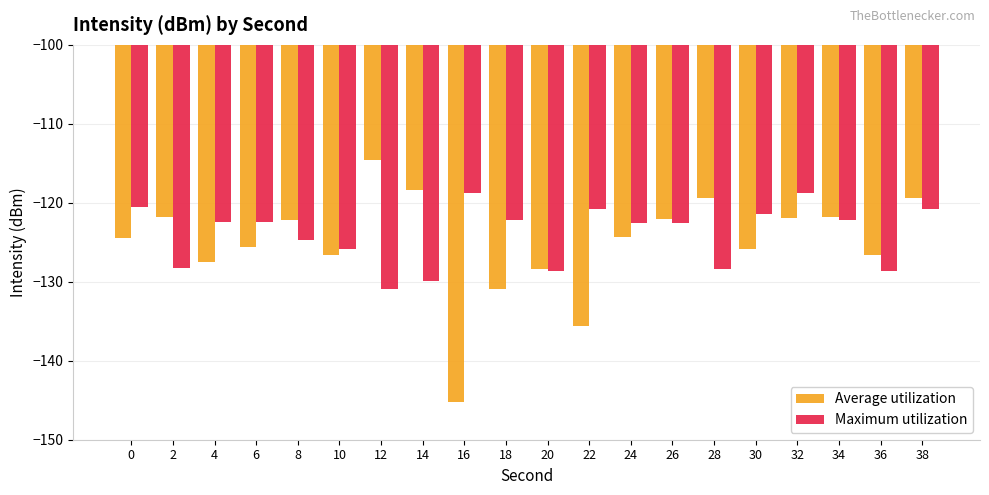

What is the total value across all series at 12?

-245.5